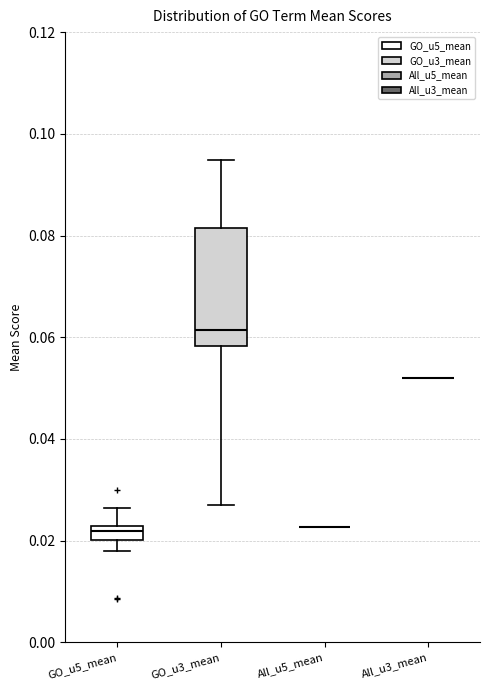

Where does the upper whisker of the box for GO_u5_mean end on the y-axis? The values are not printed on the chart, so give them approximately, as read against the axis.

0.026